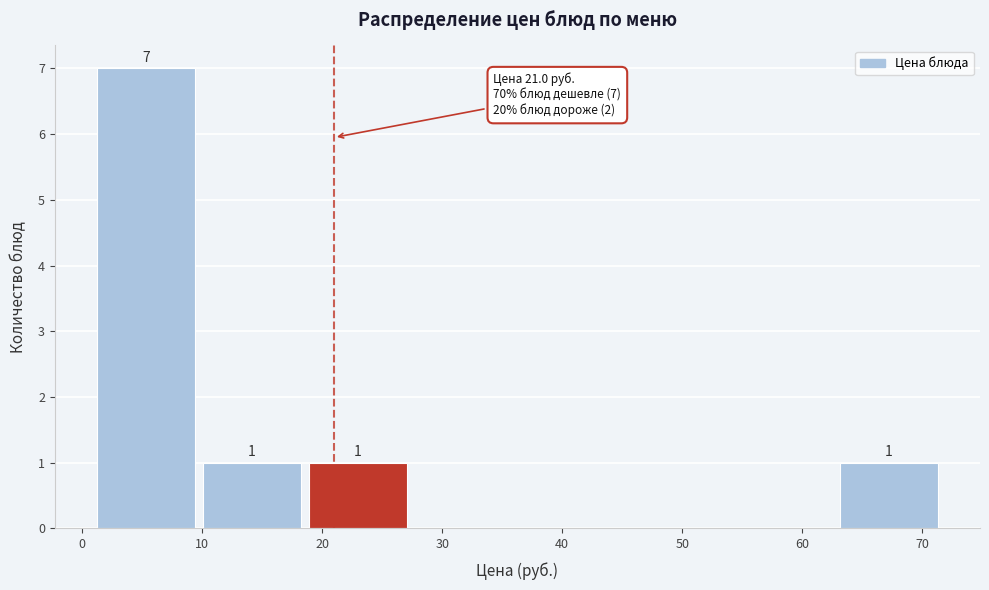

Over which range of the x-axis is the bar tallest?

1 to 10